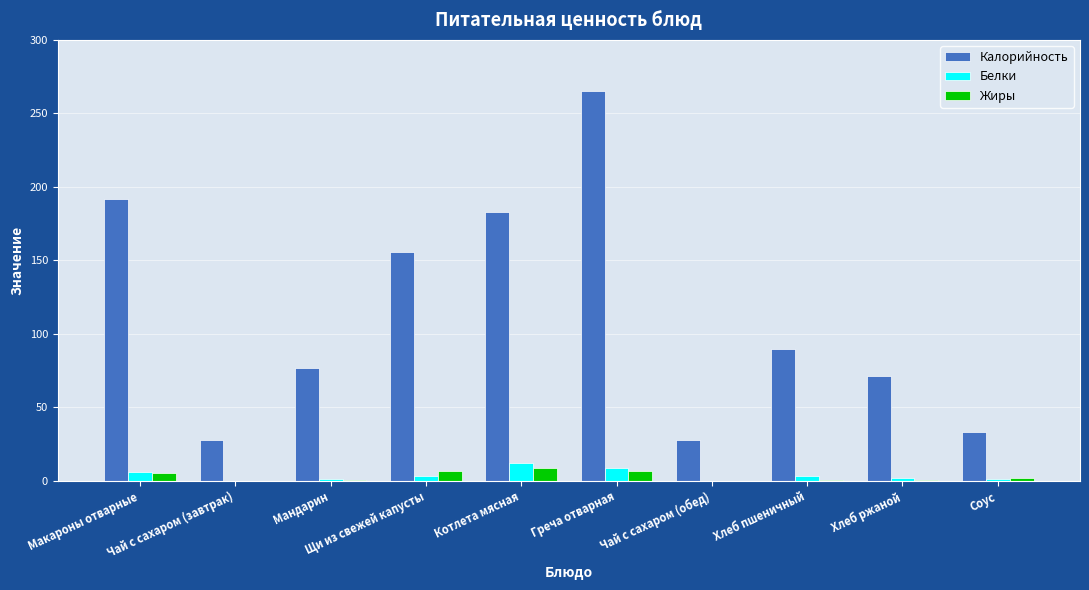

Which series has the largest total across all categories?

Калорийность